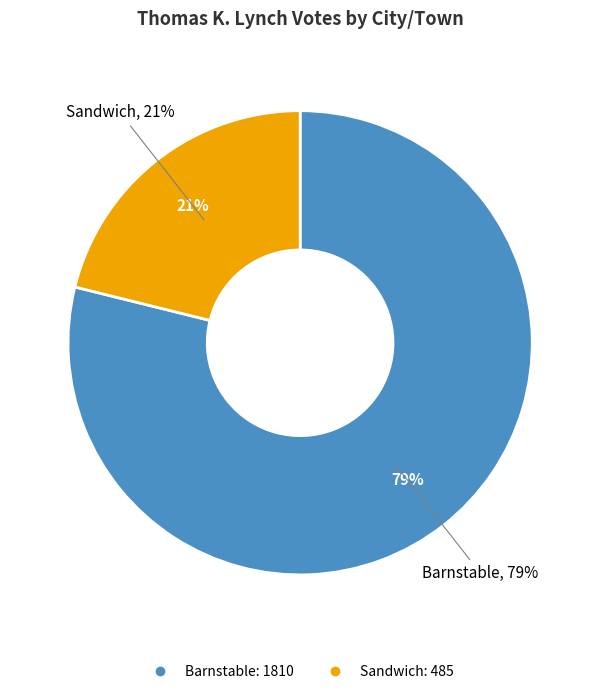

What percentage is the Barnstable slice, to the nearest percent?

79%